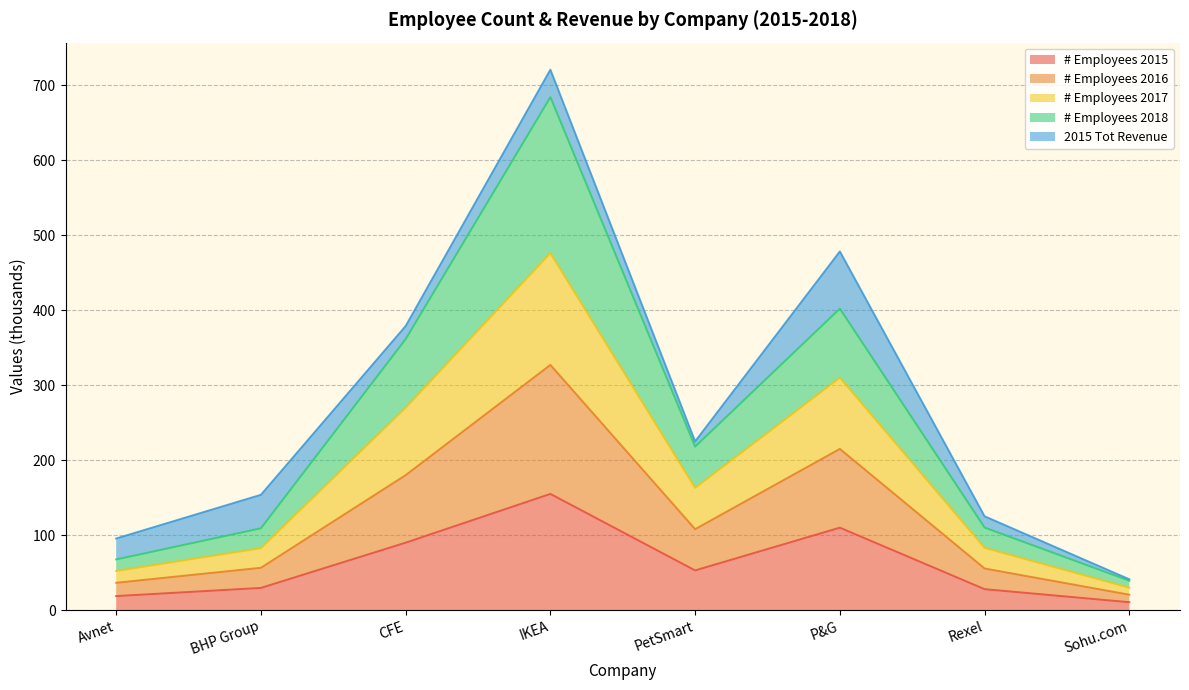

Which category has the highest value across all series?

IKEA